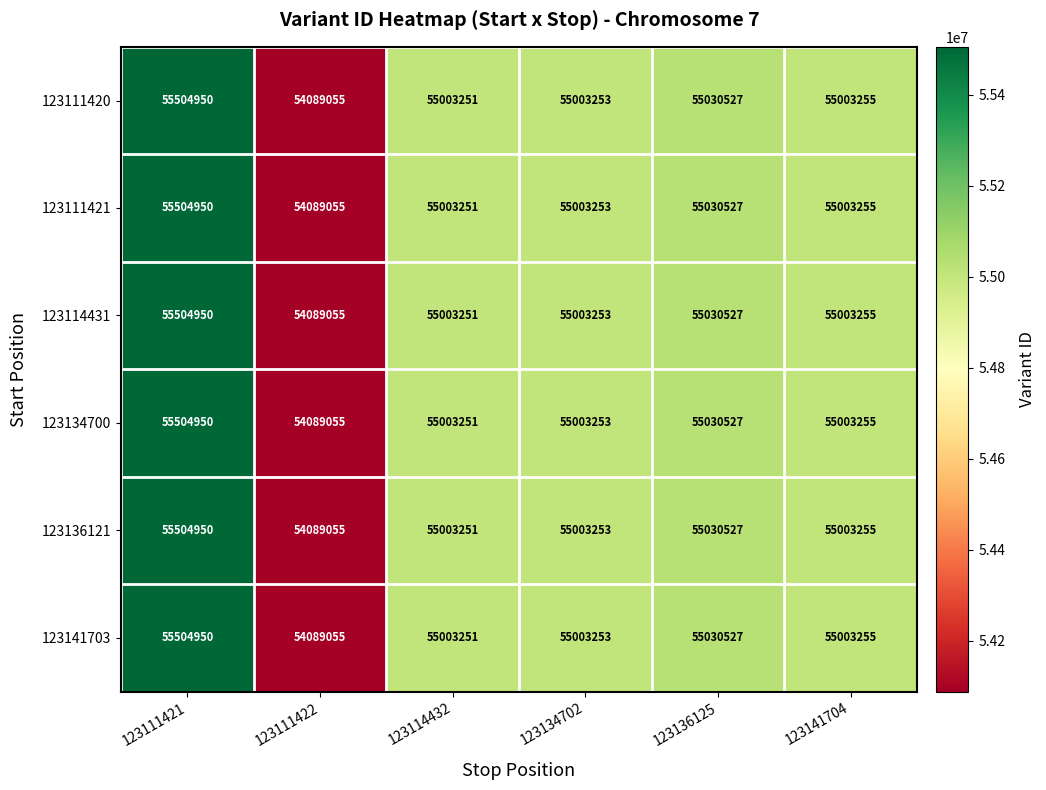

What is the difference between the maximum and minimum values in the 123141703 series?

1415895